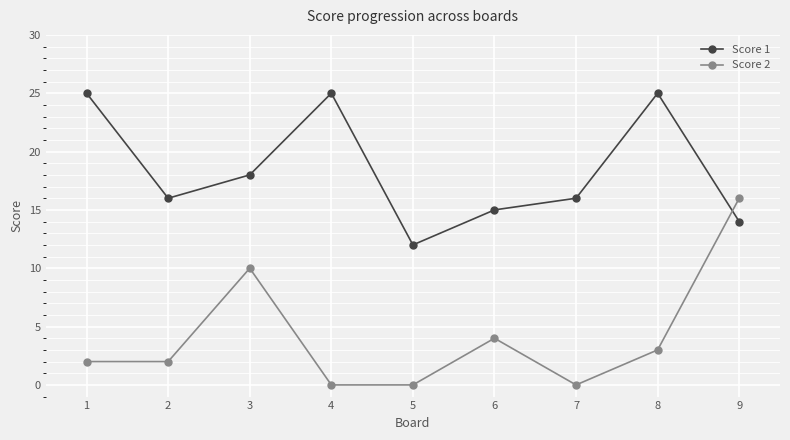

What is the difference between the highest and lowest values at 5?

12